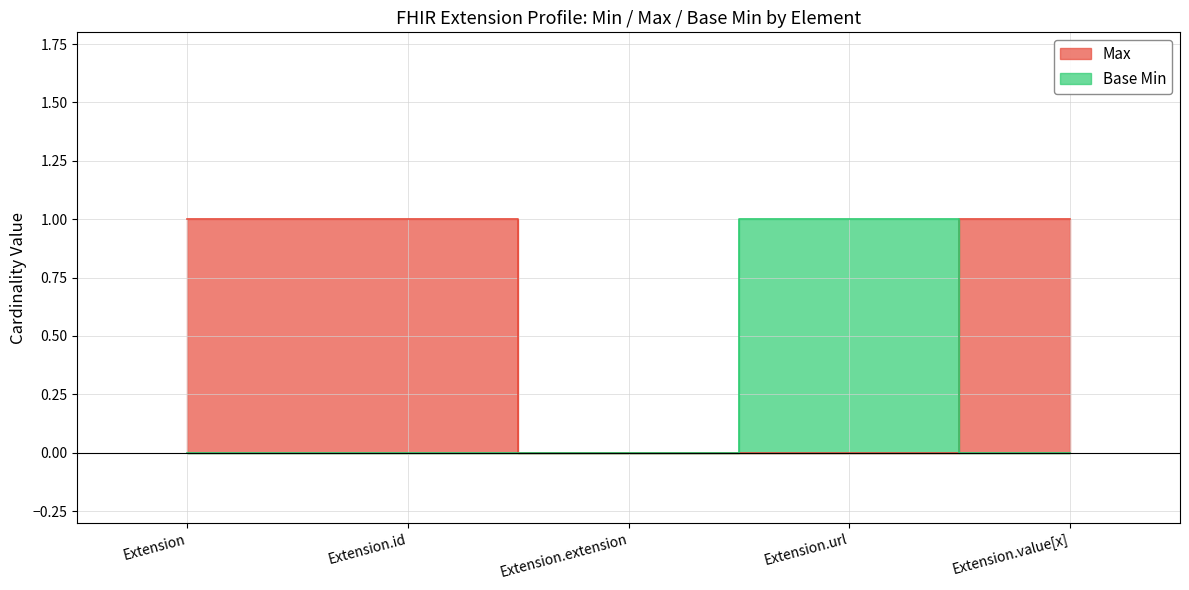

How many lines are shown in the chart?

2